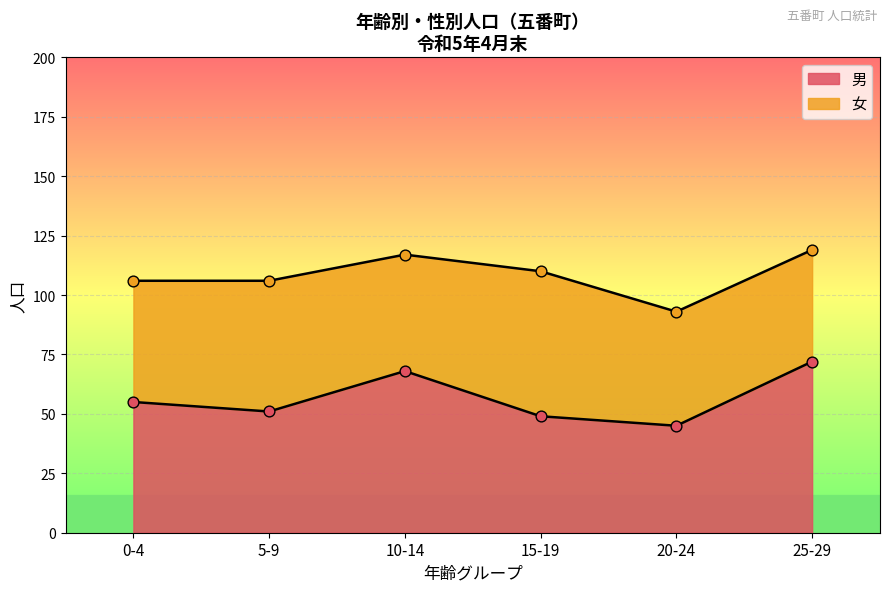

Which series has the largest total across all categories?

男